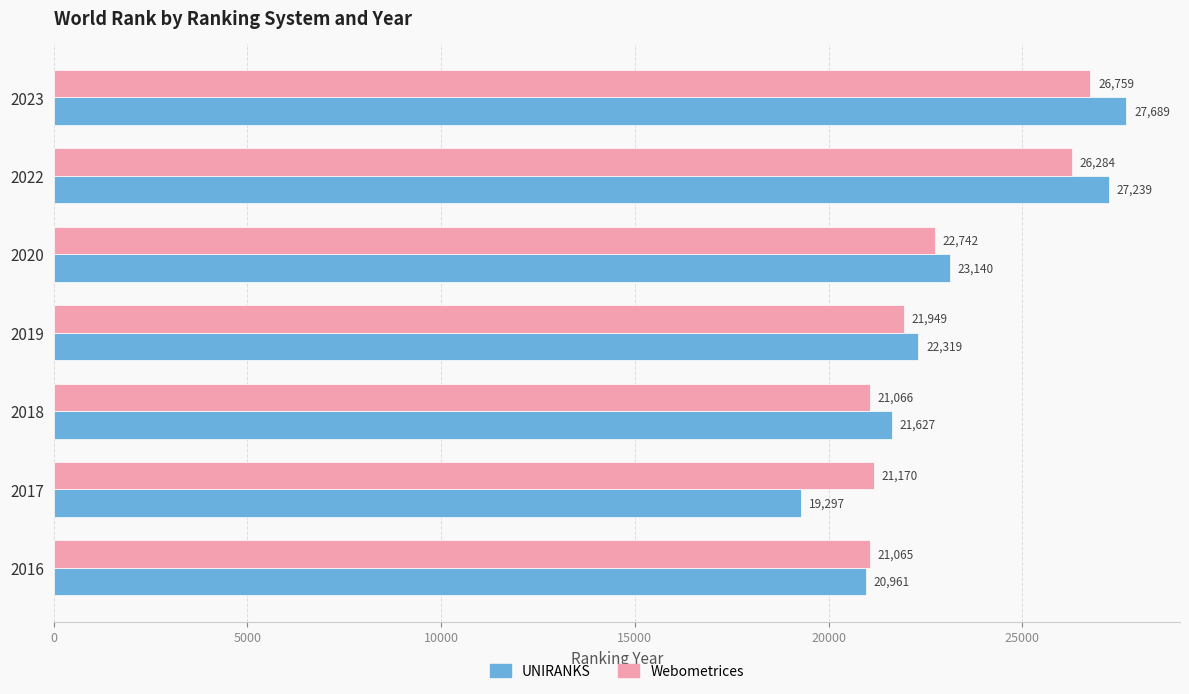

What is the sum of all UNIRANKS values?

162272